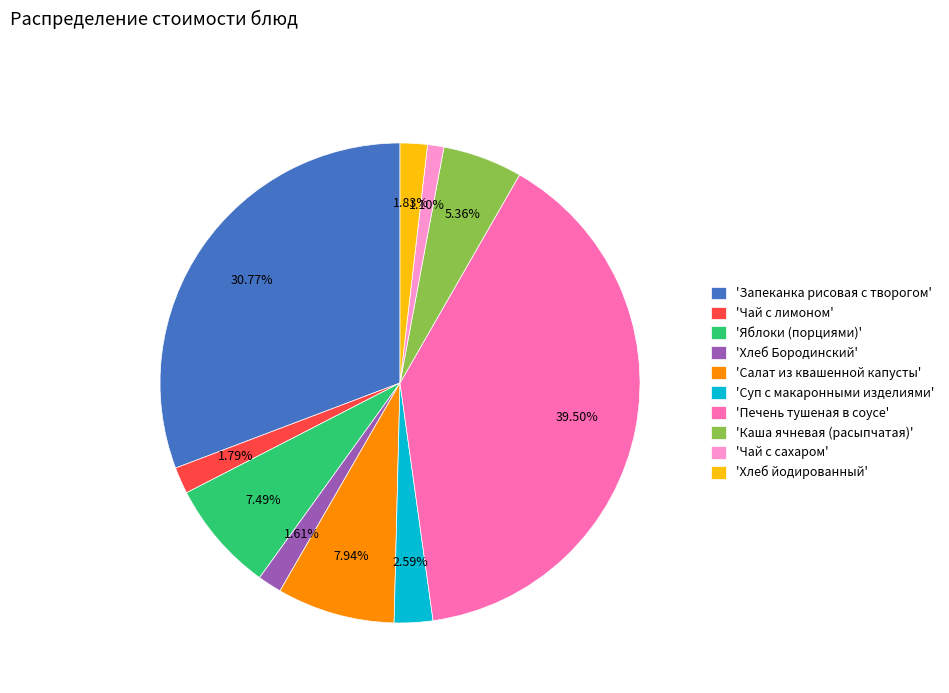

What is the ratio of the value at 'Хлеб Бородинский' to the value at 'Суп с макаронными изделиями'?

0.6